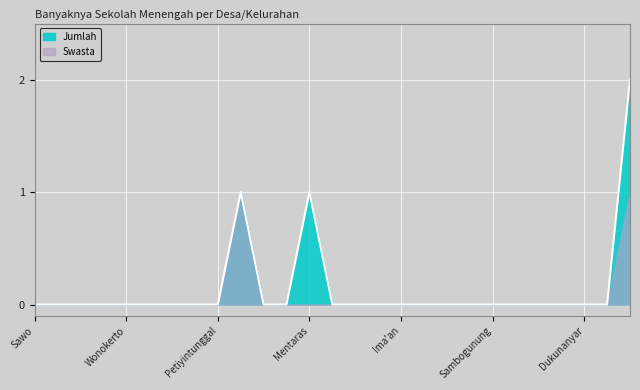

What is the value of the 27th point from the left?

2